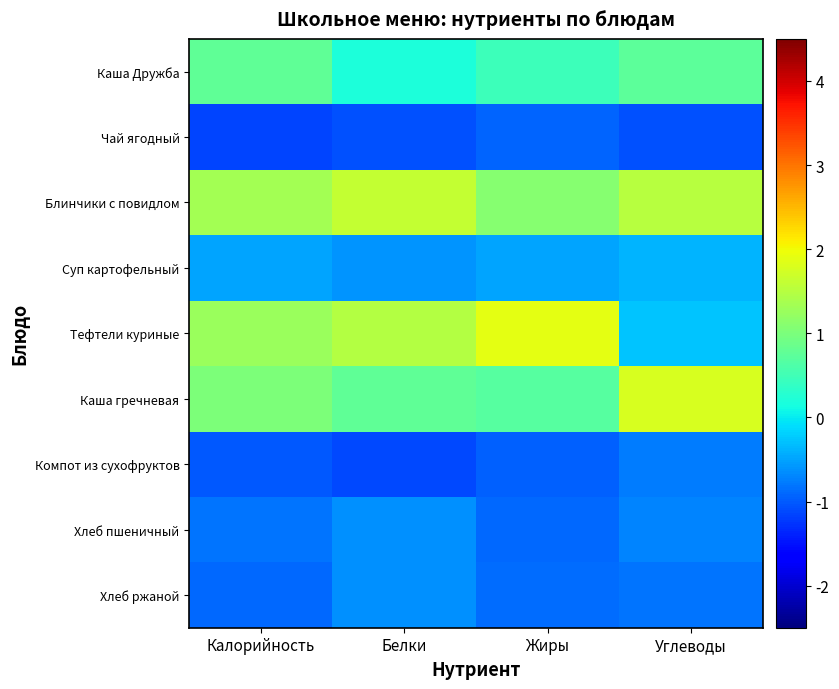

What is the minimum value shown in the chart?

-1.1